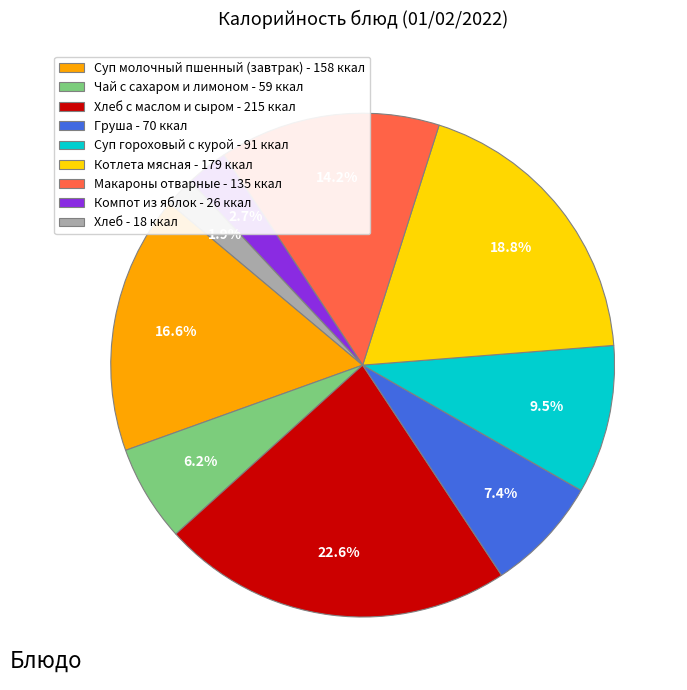

Rank the categories by value from lowest to highest.

Хлеб - 18 ккал, Компот из яблок - 26 ккал, Чай с сахаром и лимоном - 59 ккал, Груша - 70 ккал, Суп гороховый с курой - 91 ккал, Макароны отварные - 135 ккал, Суп молочный пшенный (завтрак) - 158 ккал, Котлета мясная - 179 ккал, Хлеб с маслом и сыром - 215 ккал